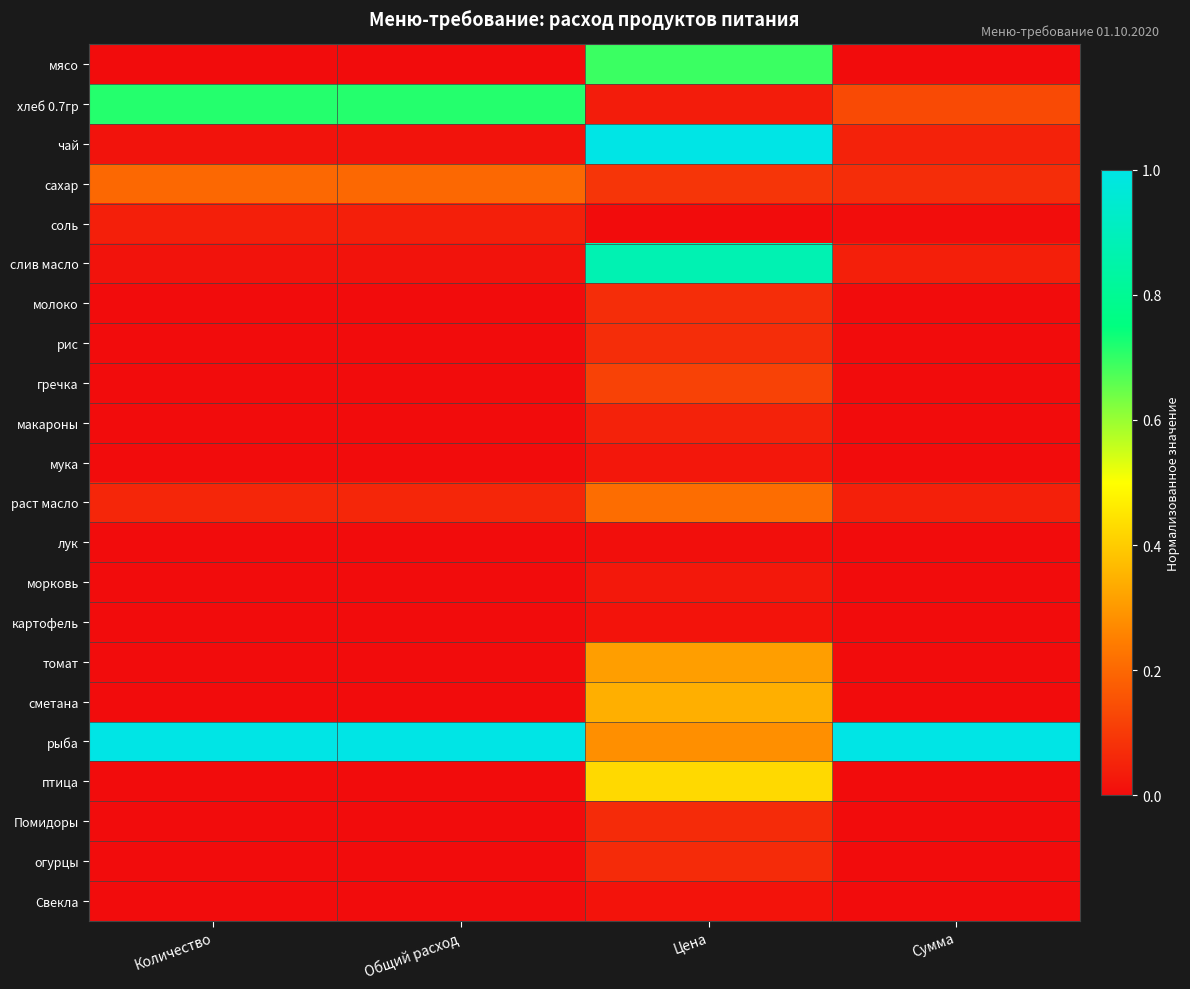

How many categories are shown in the chart?

4